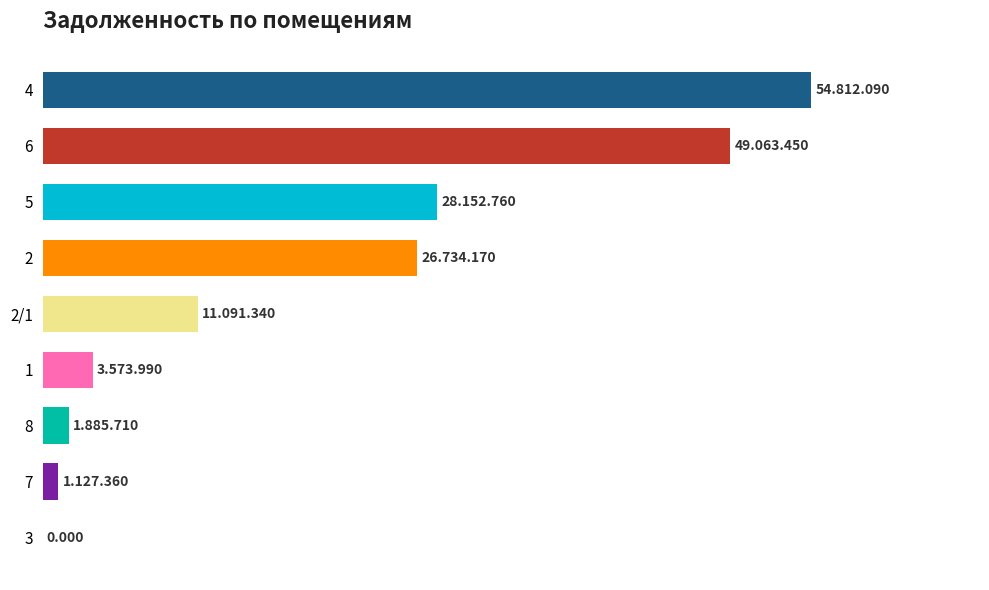

Are the bars horizontal?

Yes